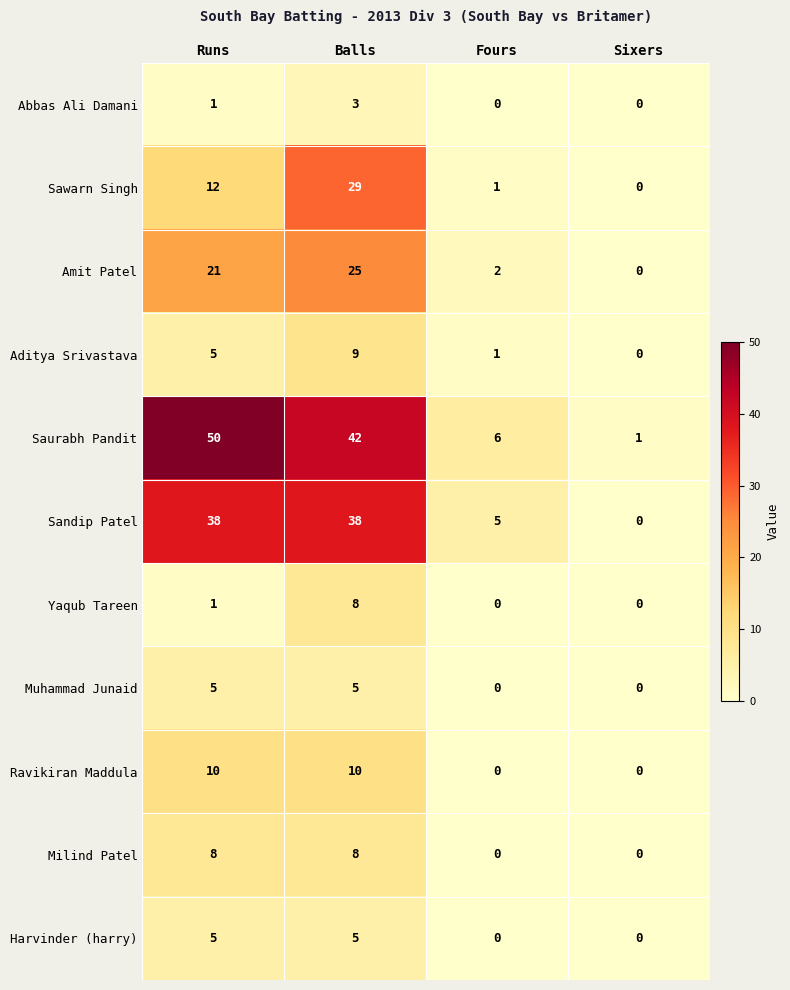

Which series has the largest total across all categories?

Saurabh Pandit